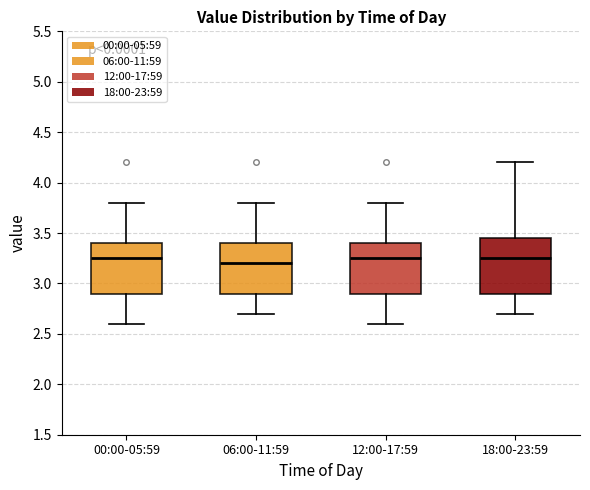

Reading left to right, read every box against the y-axis: the position of its median line, the range the box covers, and the ends of its whiskers. The values are not printed on the chart, so give them approximately, as read against the axis.

00:00-05:59: median 3.25, box 2.90 to 3.40, whiskers 2.60 to 3.80
06:00-11:59: median 3.20, box 2.90 to 3.40, whiskers 2.70 to 3.80
12:00-17:59: median 3.25, box 2.90 to 3.40, whiskers 2.60 to 3.80
18:00-23:59: median 3.25, box 2.90 to 3.45, whiskers 2.70 to 4.20